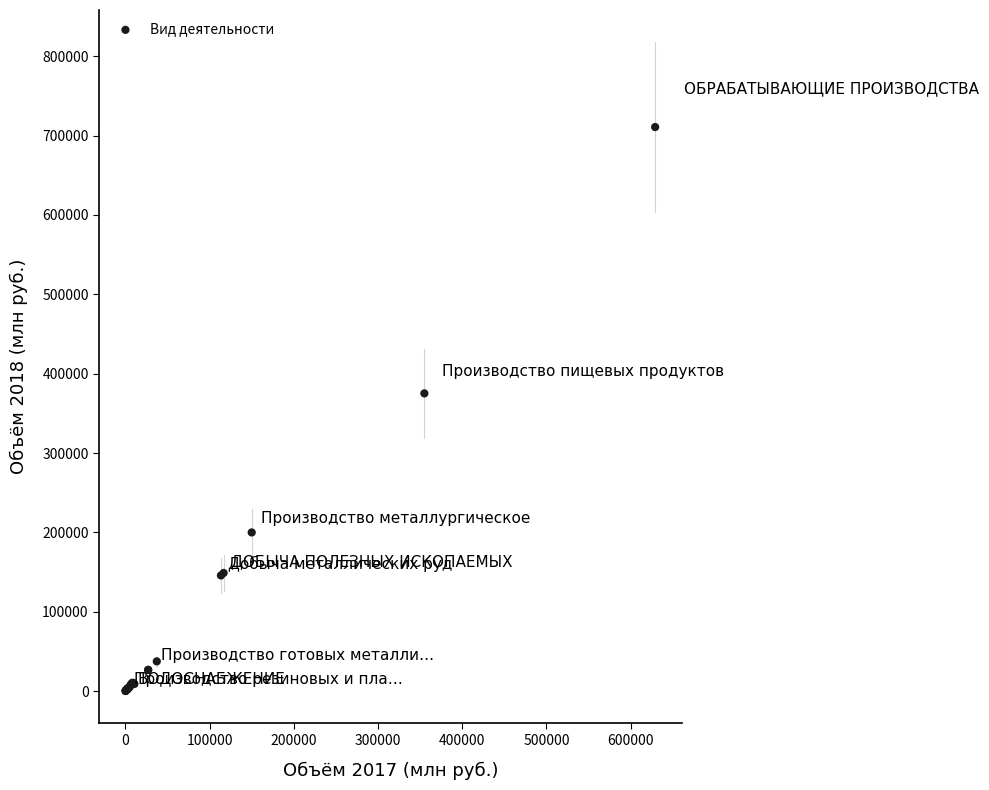

What Y value in the scatter plot is closest to 355456?

375179